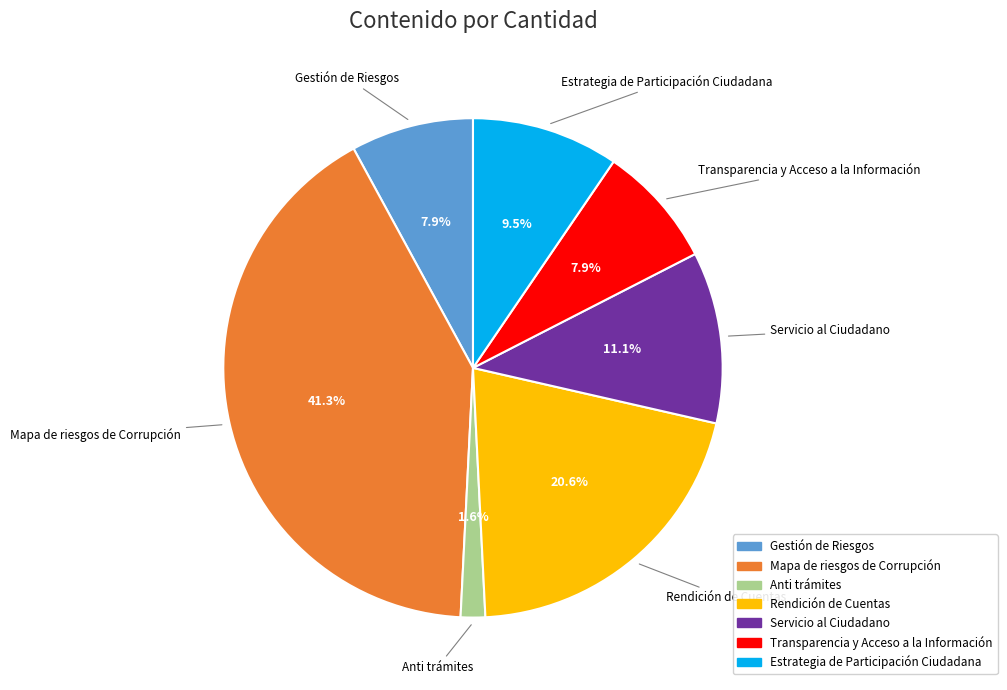

How many slices are in this pie chart?

7